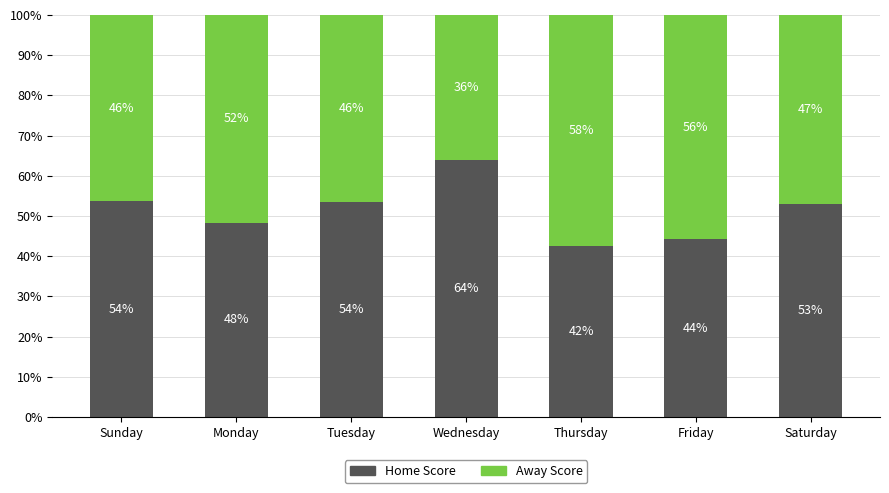

Is it true that Home Score equals 17.9 at Monday?

False